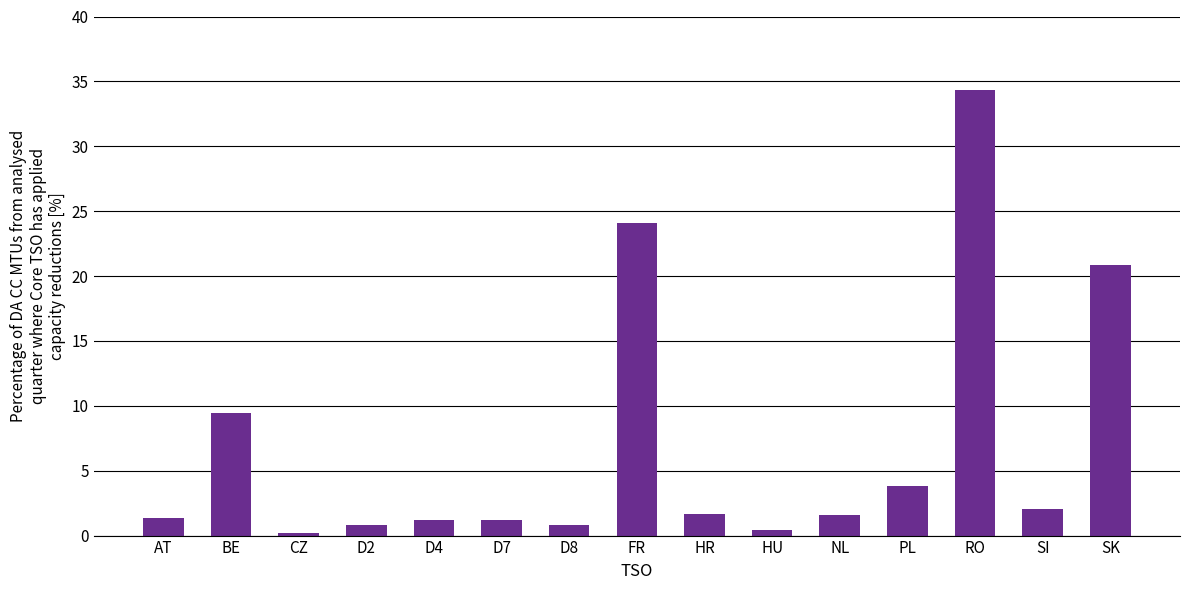

At which category does the chart reach its peak across all series?

RO